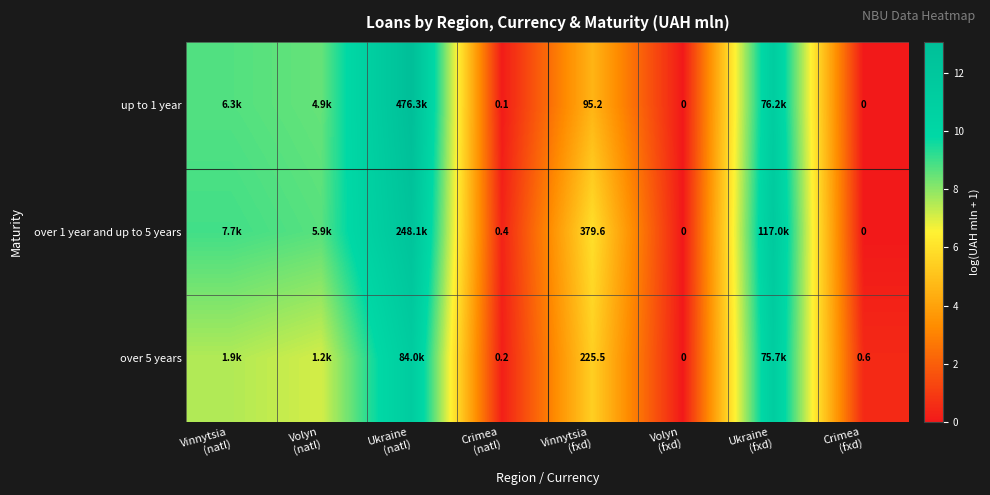

At which category is the sum across all series the highest?

Ukraine
(natl)